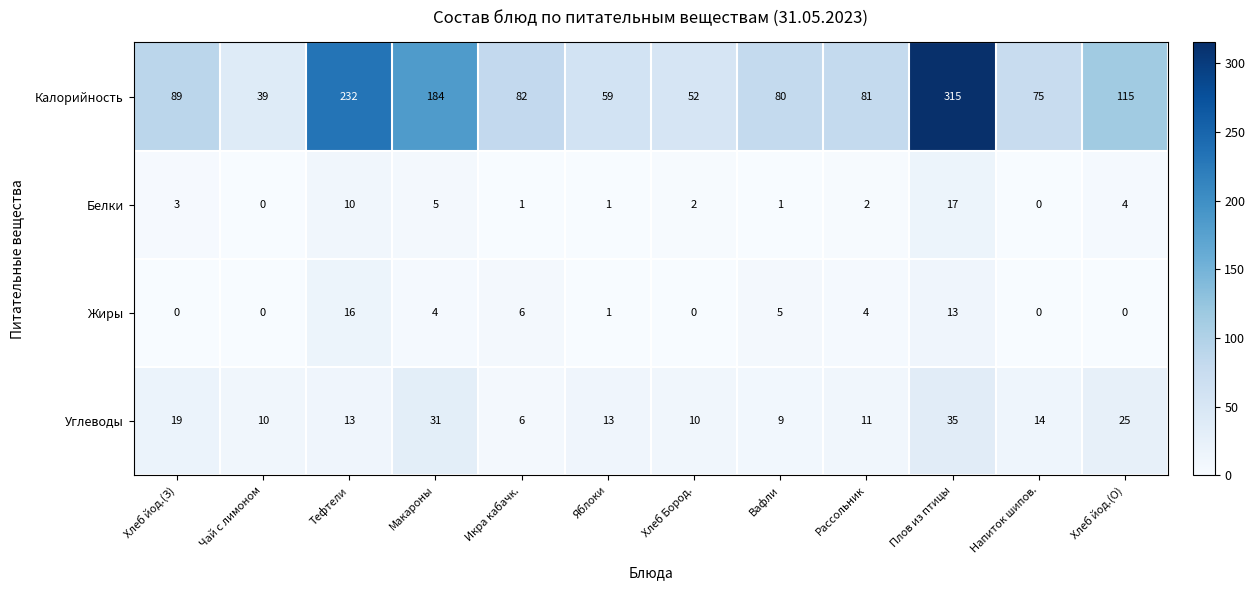

What is the difference between the maximum and second lowest values in the Калорийность series?

263